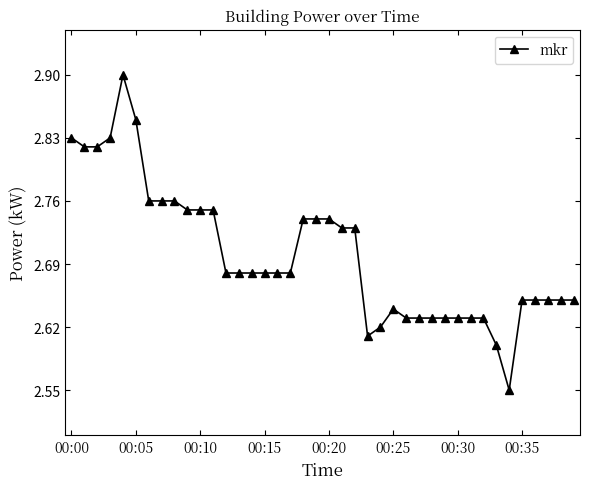

True or false: the data has more than 1 interior local peaks.

True